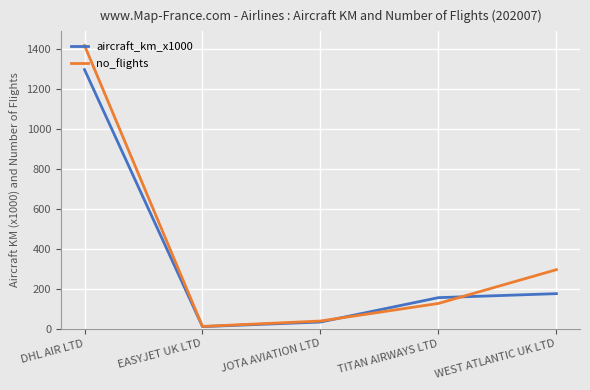

At DHL AIR LTD, list the series in order from largest to smallest.

no_flights, aircraft_km_x1000